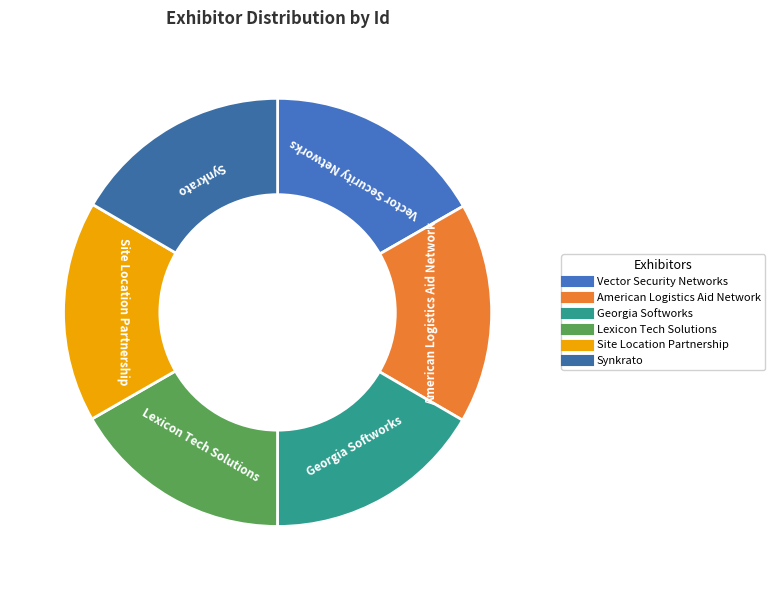

Does Site Location Partnership represent more than half of the total?

No